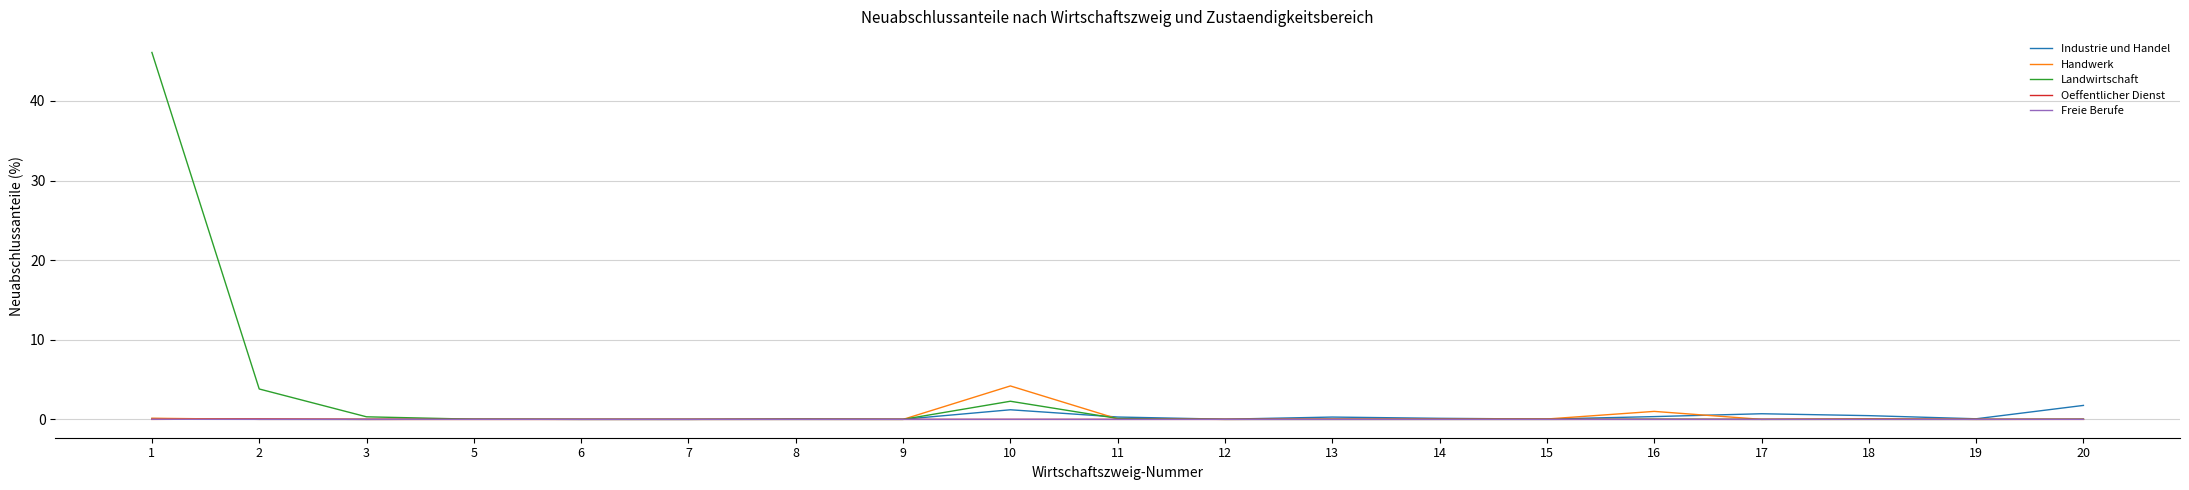

Which series has the widest spread of values?

Landwirtschaft